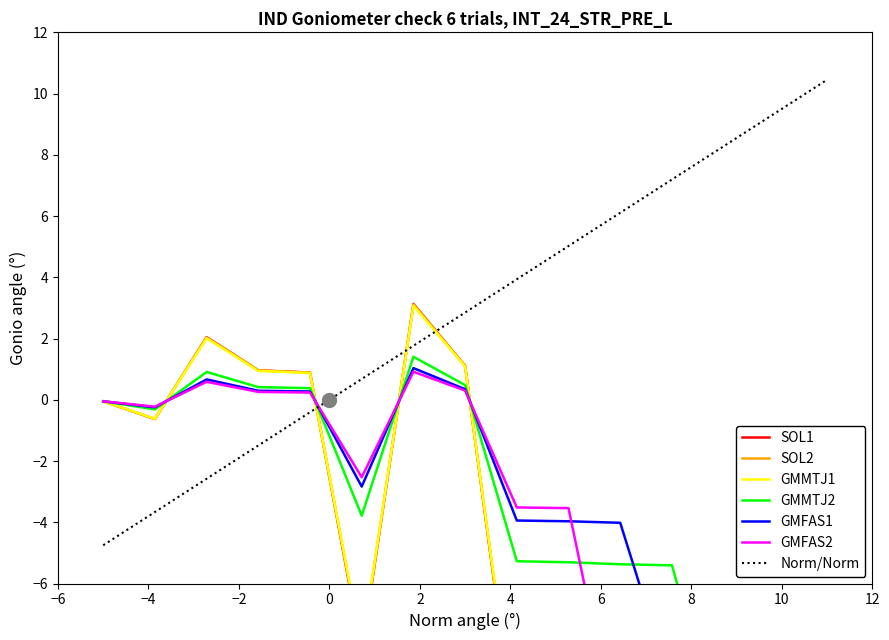

True or false: GMFAS2 has more than 2 interior local peaks.

False